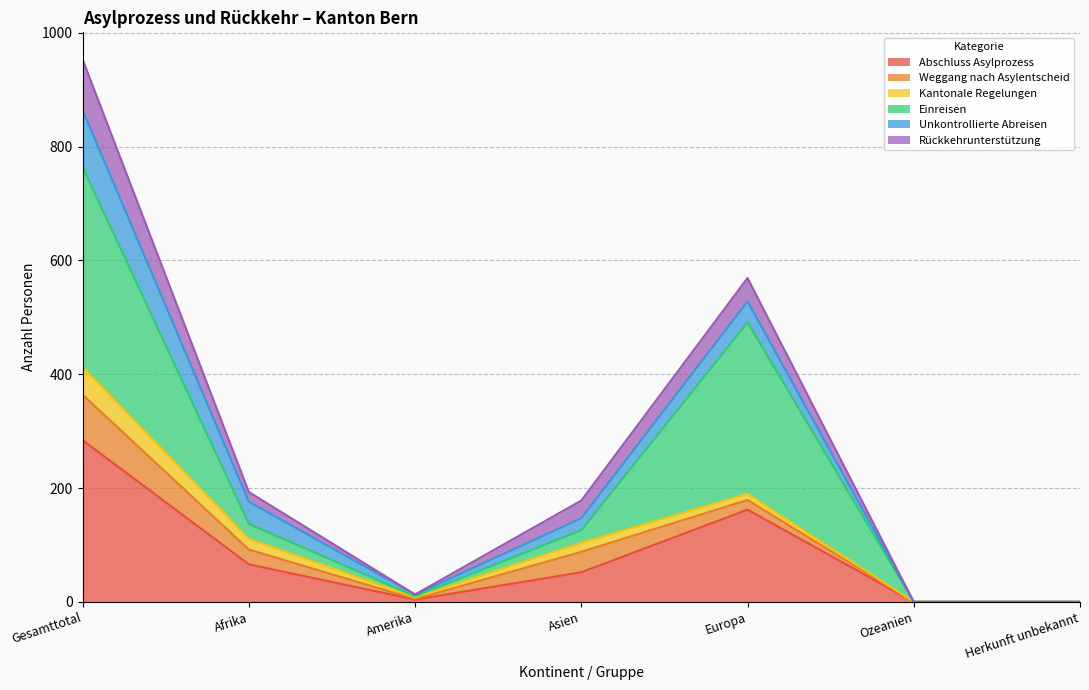

Which category has the highest value in the Abschluss Asylprozess series?

Gesamttotal